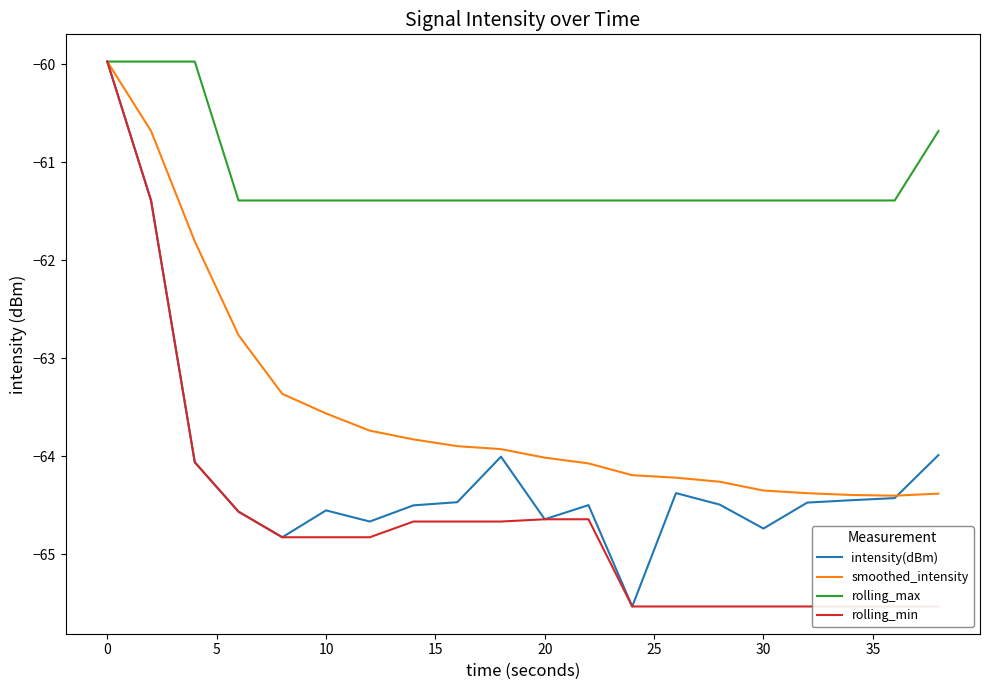

Is it true that intensity(dBm) equals -92.7 at 20?

False